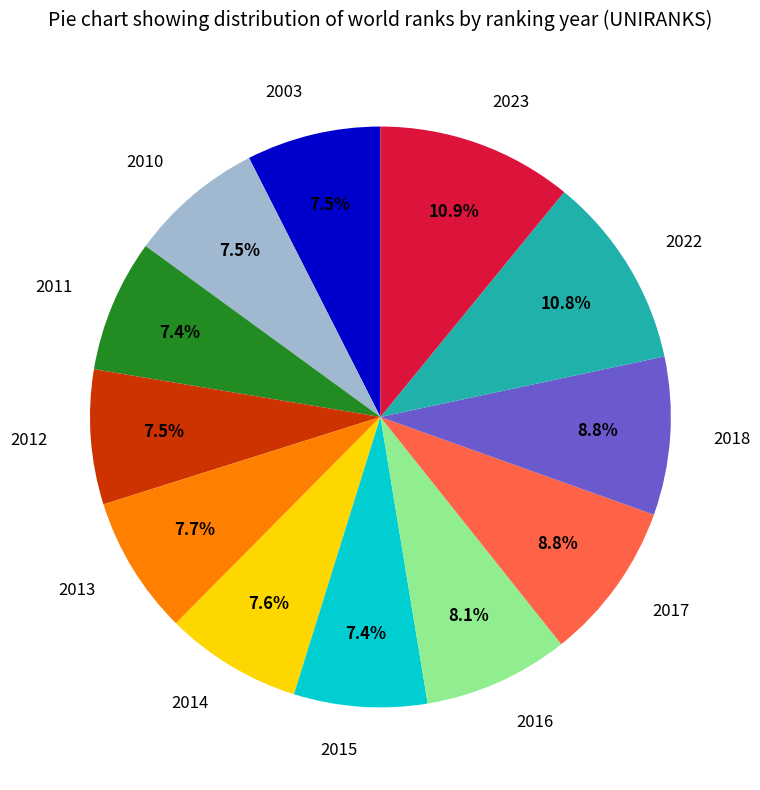

The 2018 slice represents 16% of the pie. True or false?

False